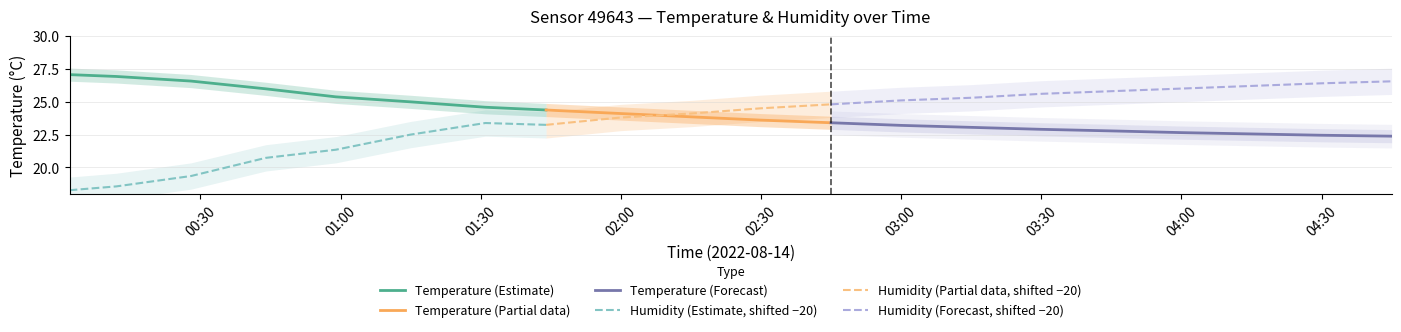

What is the spread (max minus min) of values at 02:00?

19.7